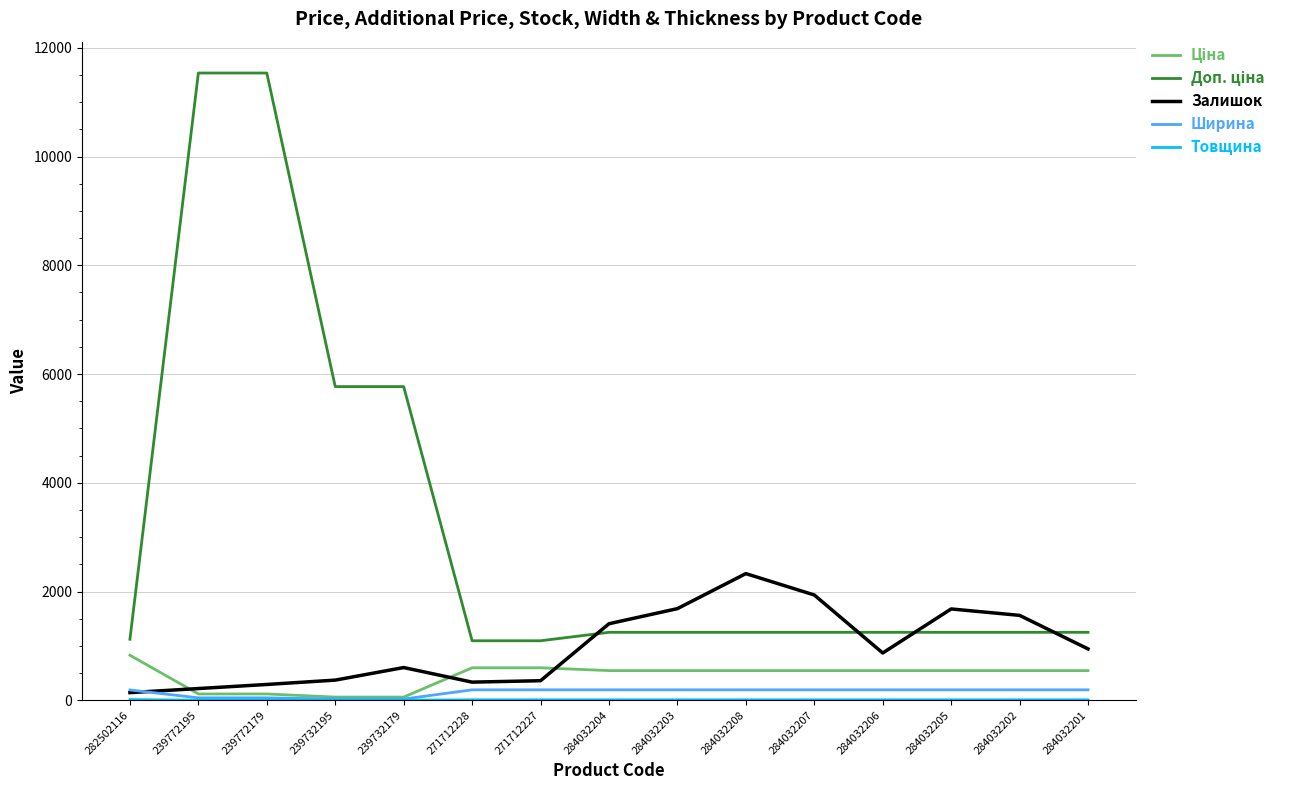

What is the greatest value displayed?

11537.0